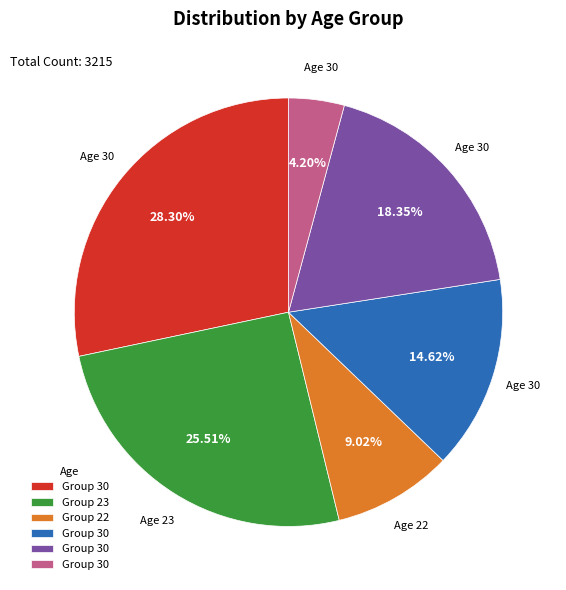

Is there a majority slice in this chart?

No